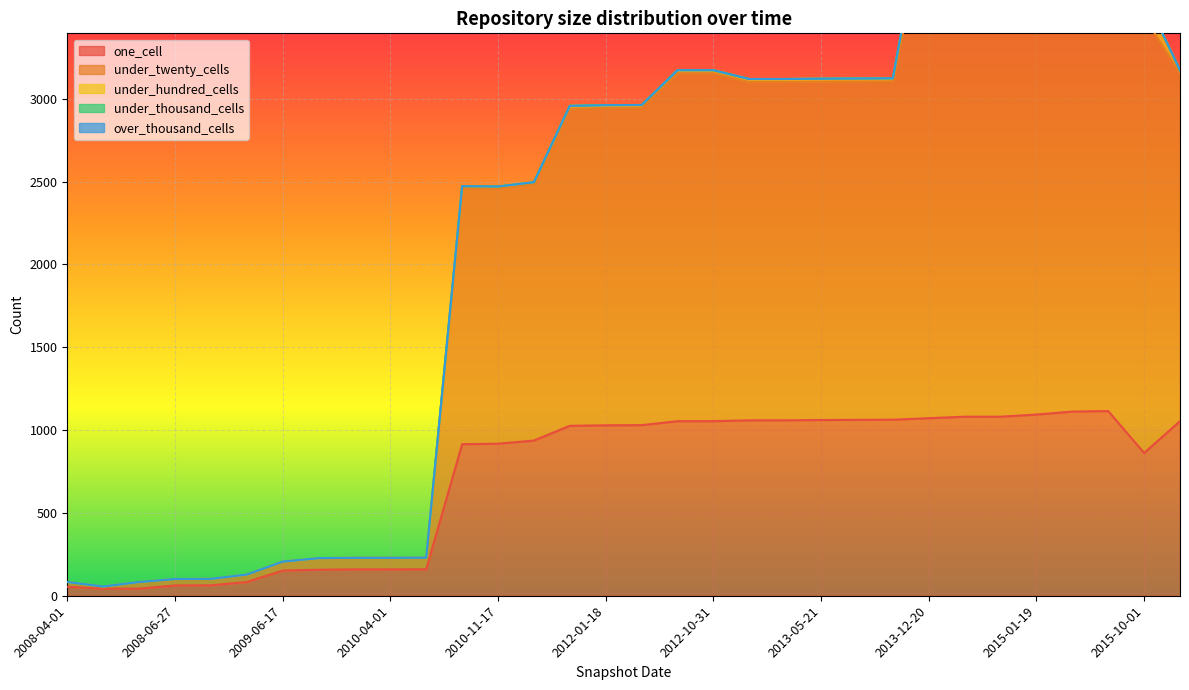

What is the sum of all under_hundred_cells values?

1129